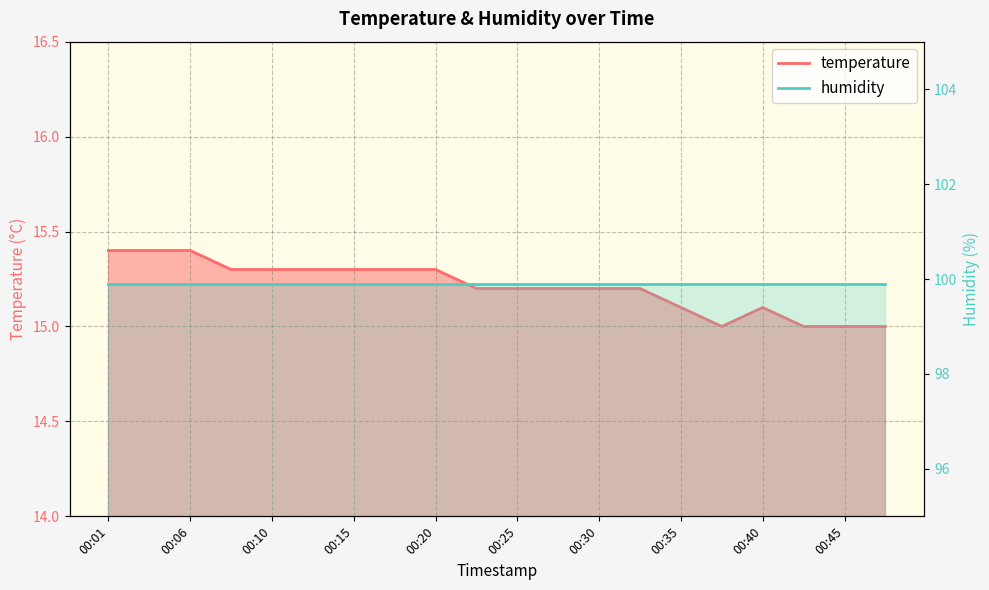

Reading left to right, what are all the values shown in this chart?

00:01=15.4	00:03=15.4	00:06=15.4	00:08=15.3	00:10=15.3	00:13=15.3	00:15=15.3	00:18=15.3	00:20=15.3	00:23=15.2	00:25=15.2	00:27=15.2	00:30=15.2	00:32=15.2	00:35=15.1	00:37=15.0	00:40=15.1	00:42=15.0	00:45=15.0	00:47=15.0